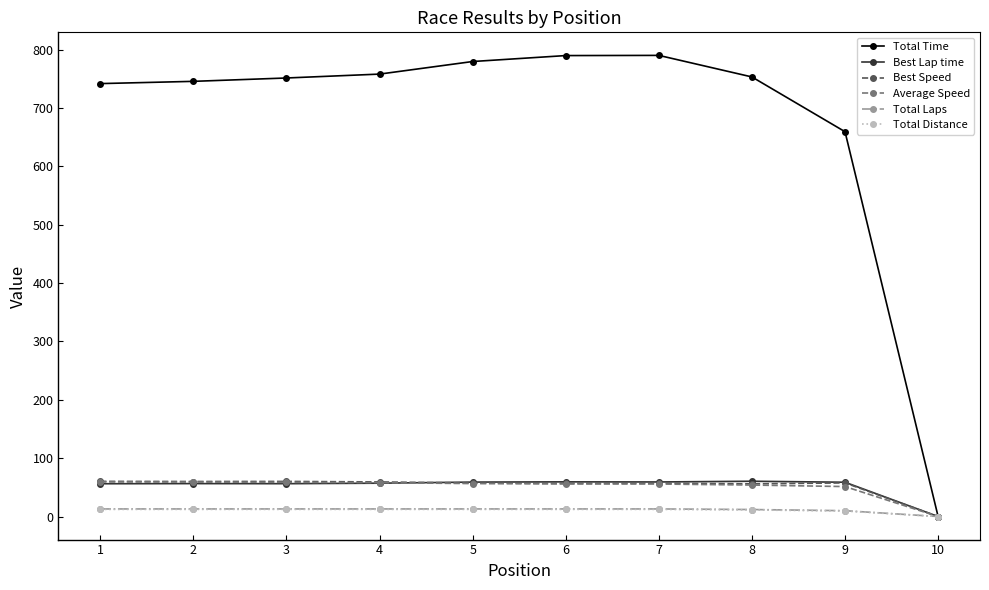

Between 3 and 9, which series saw the biggest shift?

Total Time